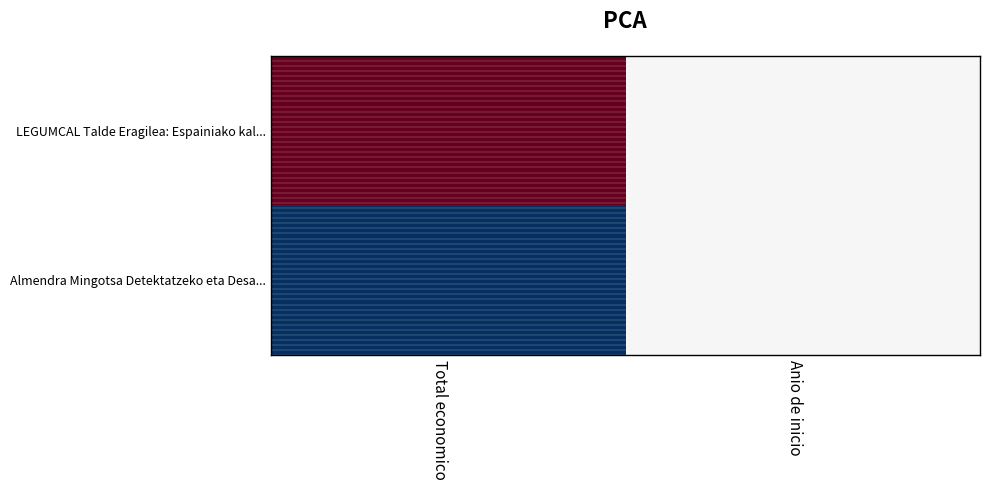

Reading left to right, extract all data points from this chart.

LEGUMCAL Talde Eragilea: Espainiako kal...: Total economico=0.0	Anio de inicio=0.5
Almendra Mingotsa Detektatzeko eta Desa...: Total economico=1.0	Anio de inicio=0.5